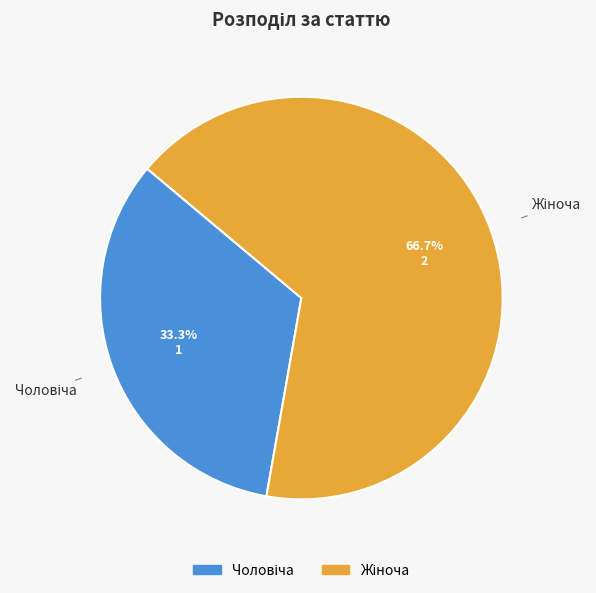

To the nearest percent, what is the difference between the largest and smallest slice percentages?

33%